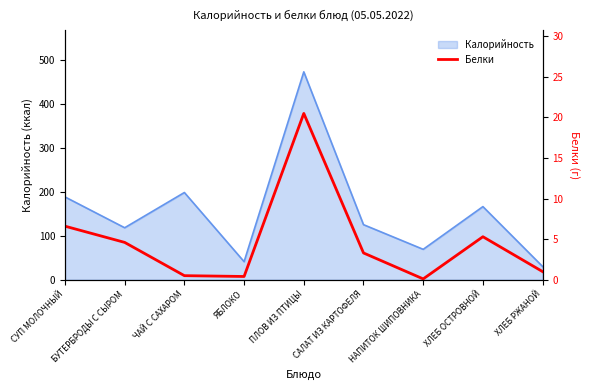

What is the change in value from СУП МОЛОЧНЫЙ to САЛАТ ИЗ КАРТОФЕЛЯ?

-3.3